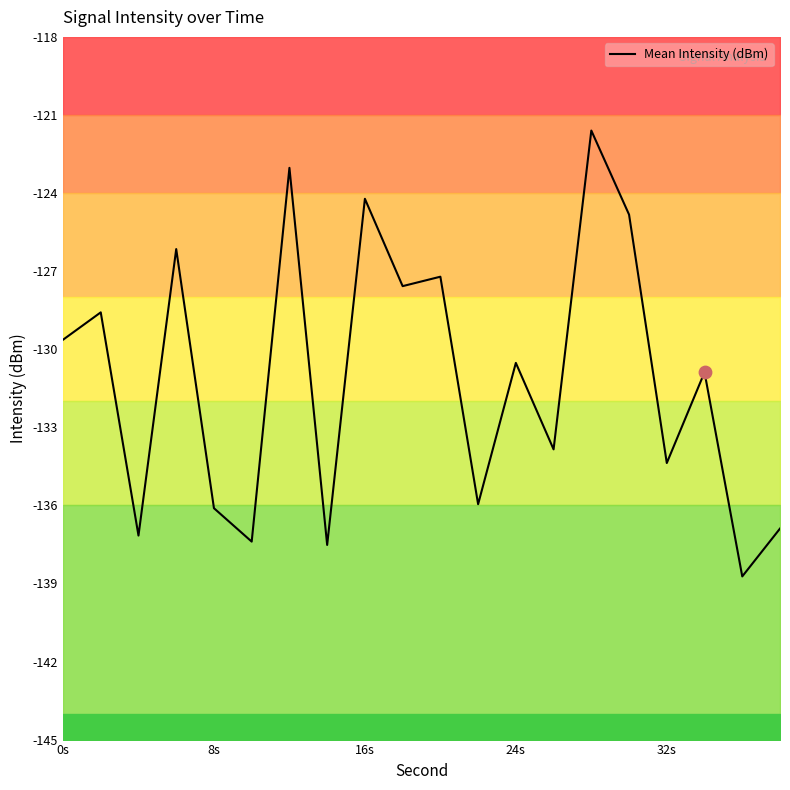

Where does the Mean Intensity (dBm) series first go above -130?

0s